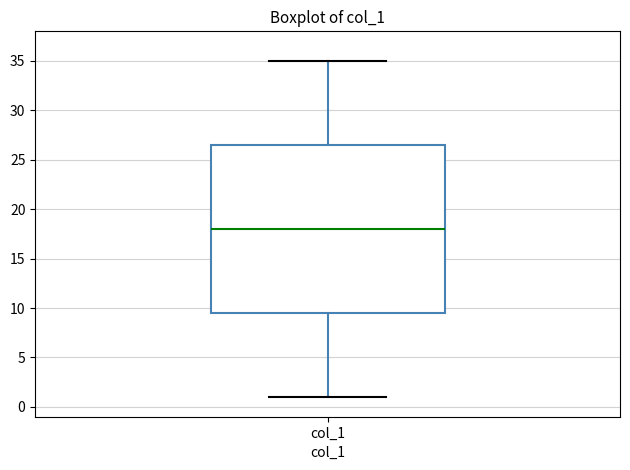

Read this box plot against the y-axis: the position of the median line, the range covered by the box, and the ends of both whiskers. The values are not printed on the chart, so give them approximately, as read against the axis.

median 18.0, box 9.5 to 26.5, whiskers 1.0 to 35.0